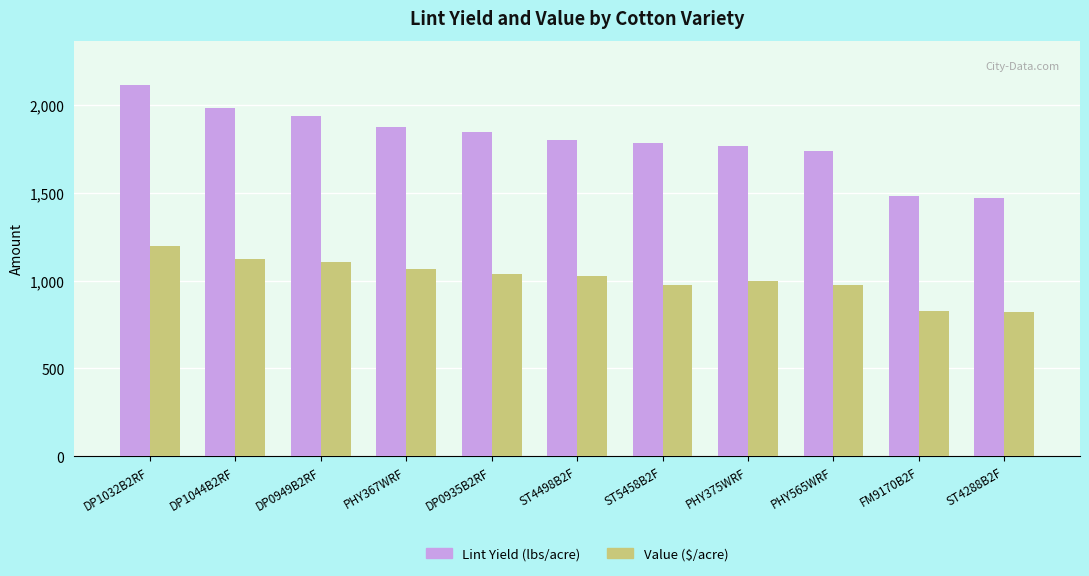

List the series in order of their peak value, highest first.

Lint Yield (lbs/acre), Value ($/acre)